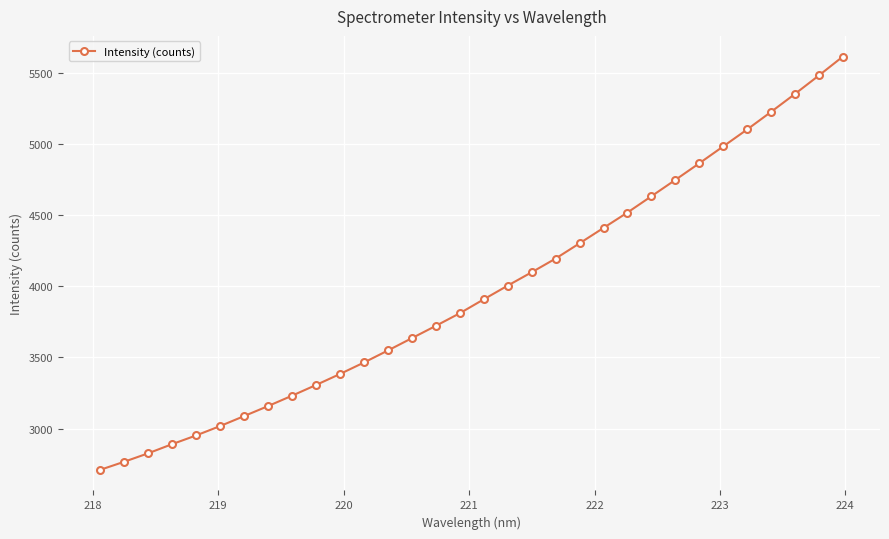

What is the smallest value displayed?

2710.3